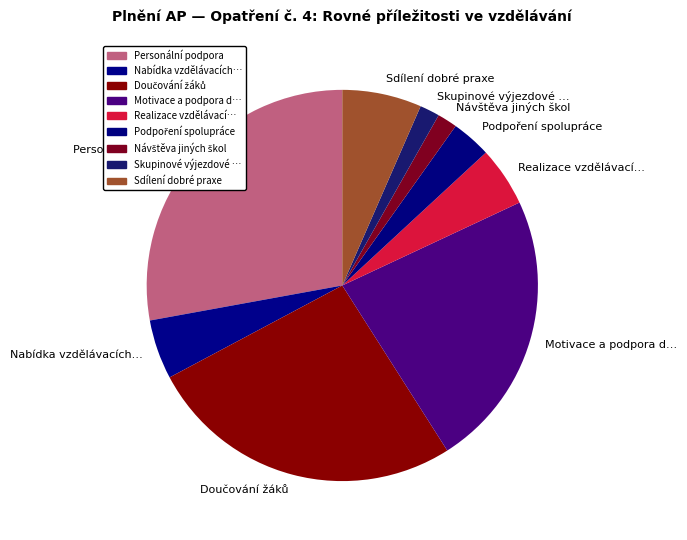

Between Skupinové výjezdové … and Realizace vzdělávací…, which is larger?

Realizace vzdělávací…